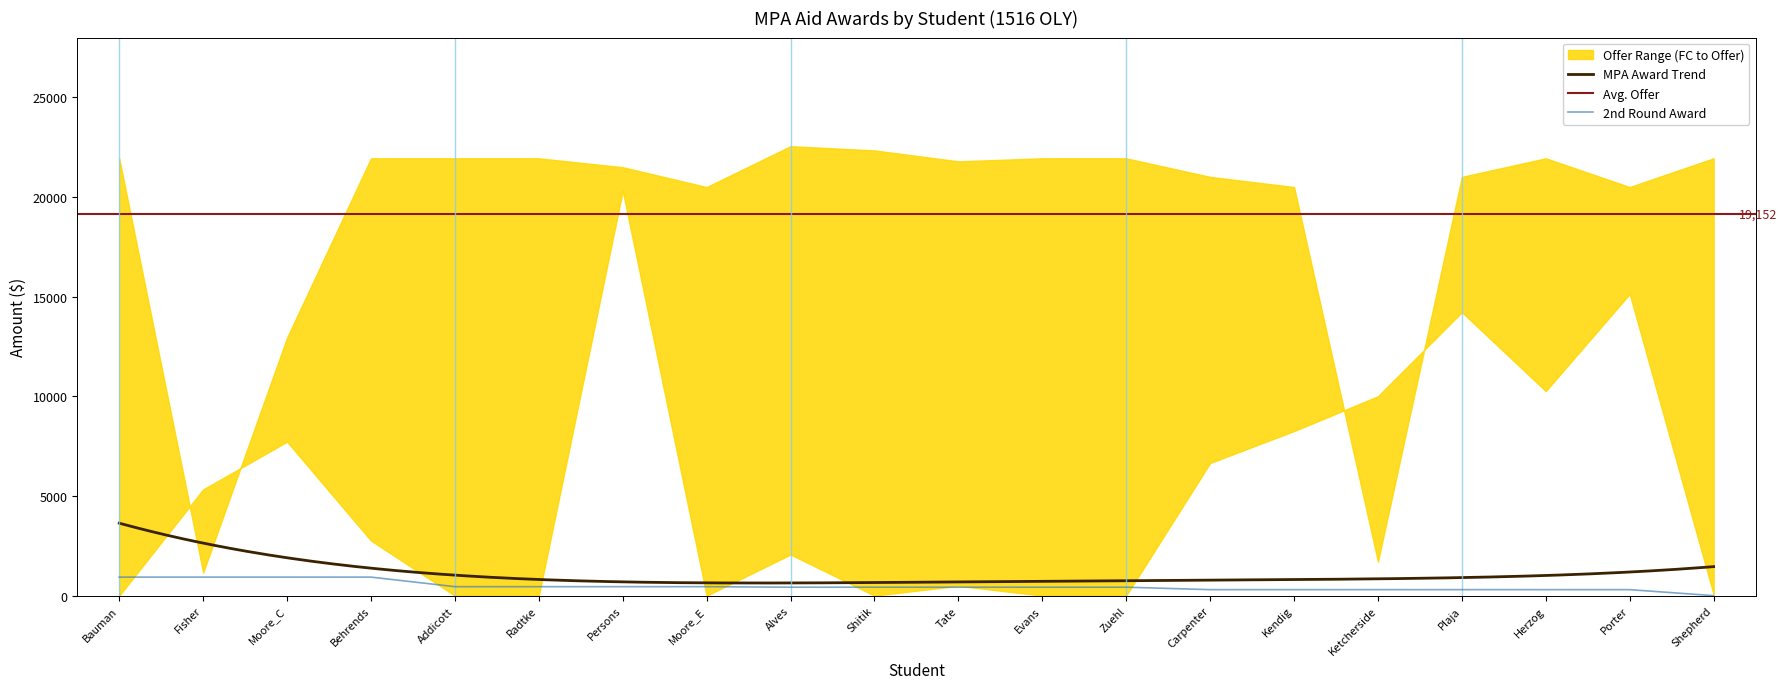

True or false: mpa_award_total and total_mpa_awards intersect in this chart.

False